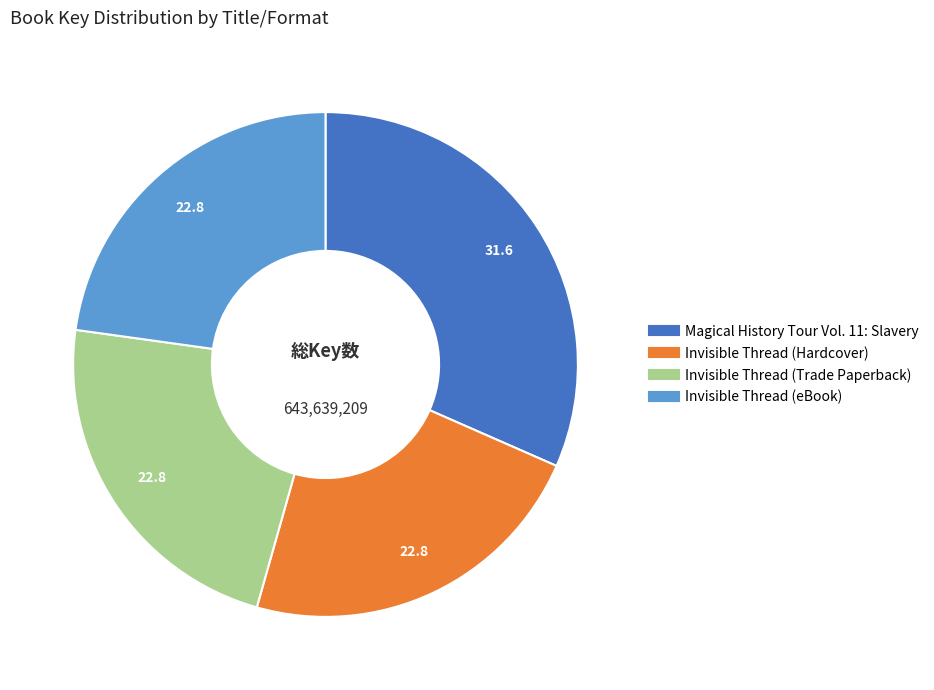

Approximately how many times larger is the value at Invisible Thread (Trade Paperback) compared to Invisible Thread (Hardcover)?

1.0